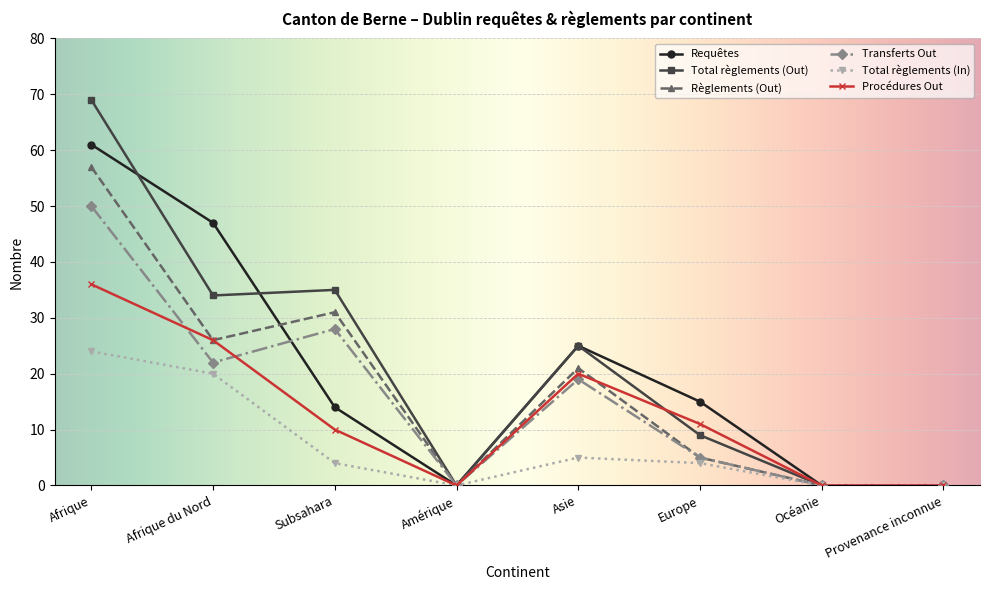

True or false: Procédures Out has a value of 28 at Asie.

False